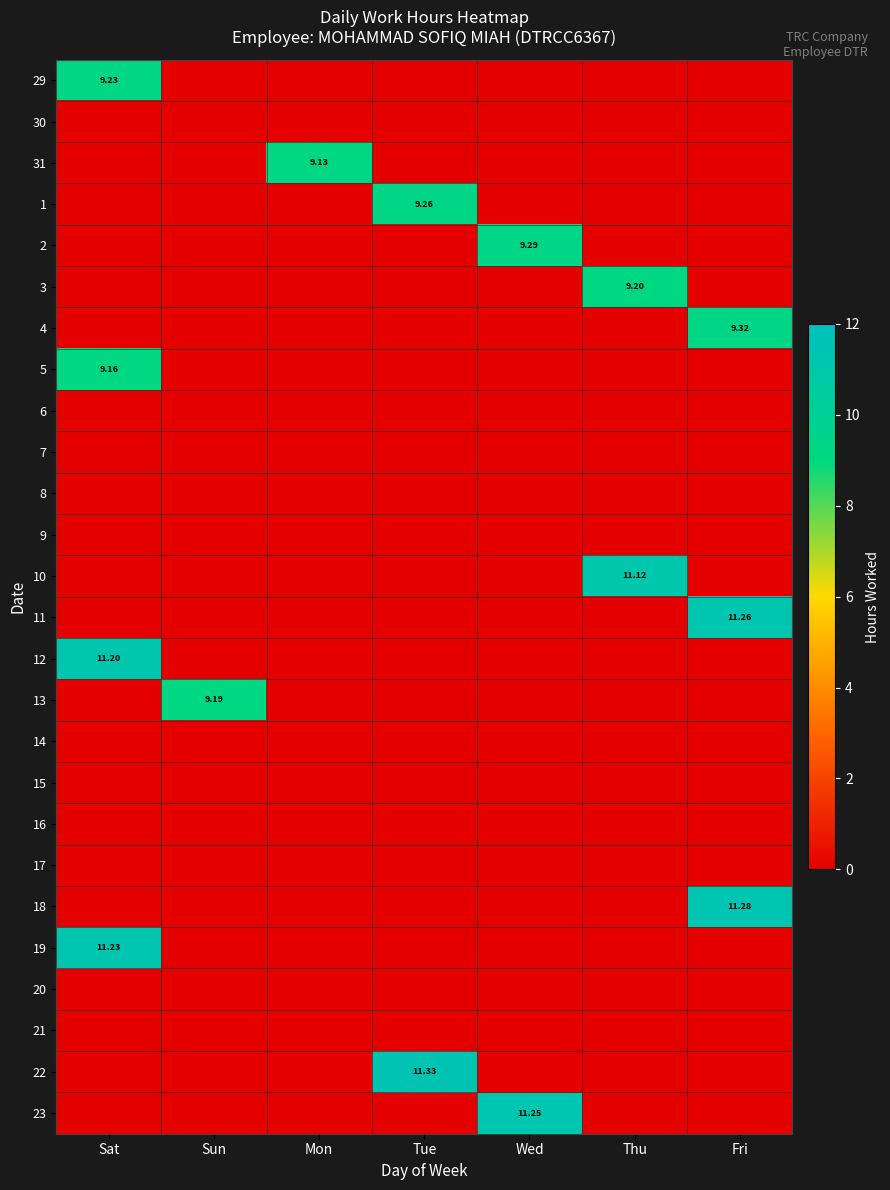

How many values in 23 are above zero?

1